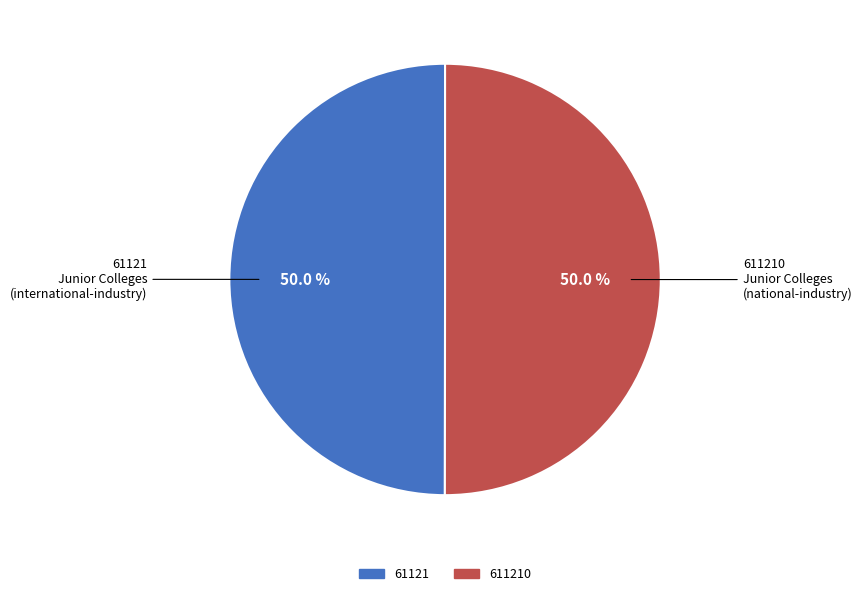

How many slices are in this pie chart?

2